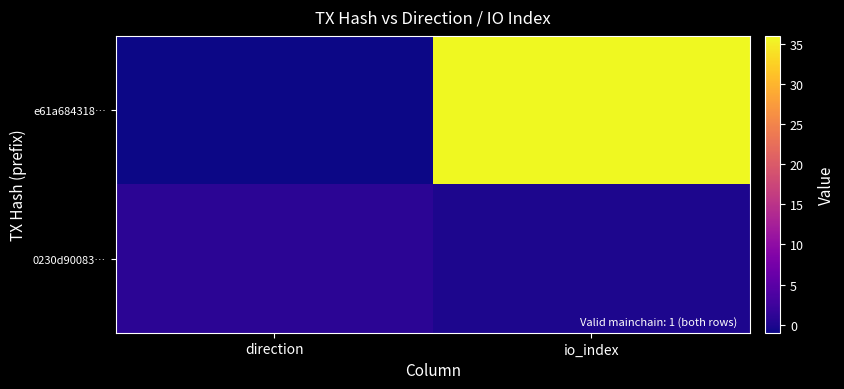

At how many categories does at least one series exceed 15?

1